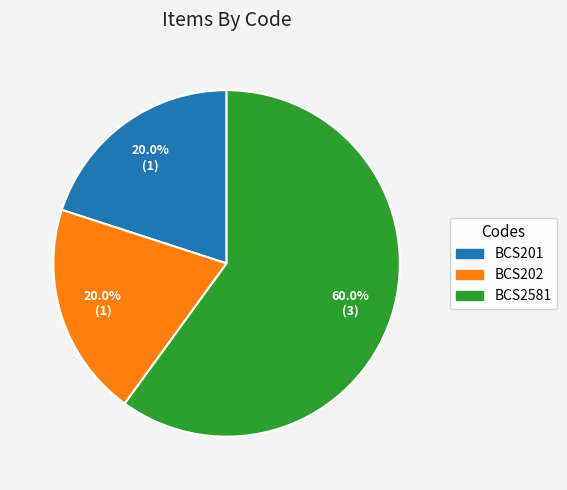

What percentage is the BCS202 slice, to the nearest percent?

20%